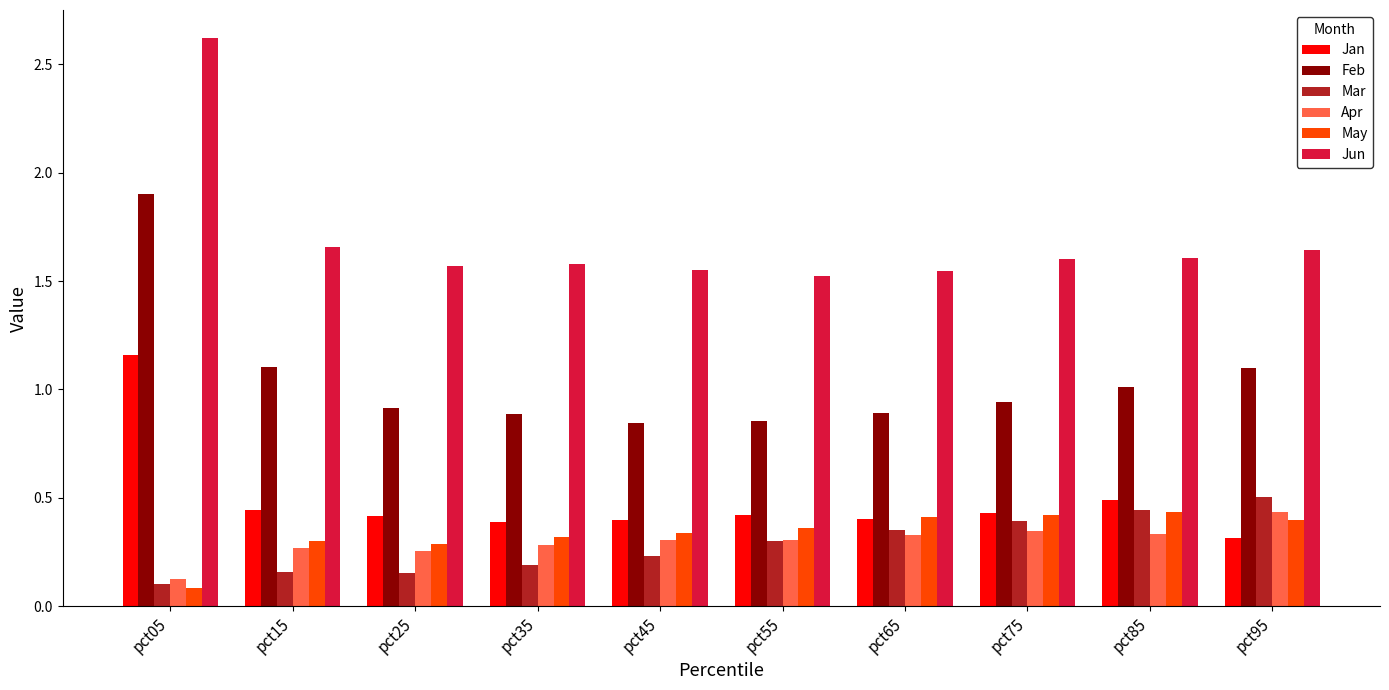

Which category has the highest value in the Mar series?

pct95